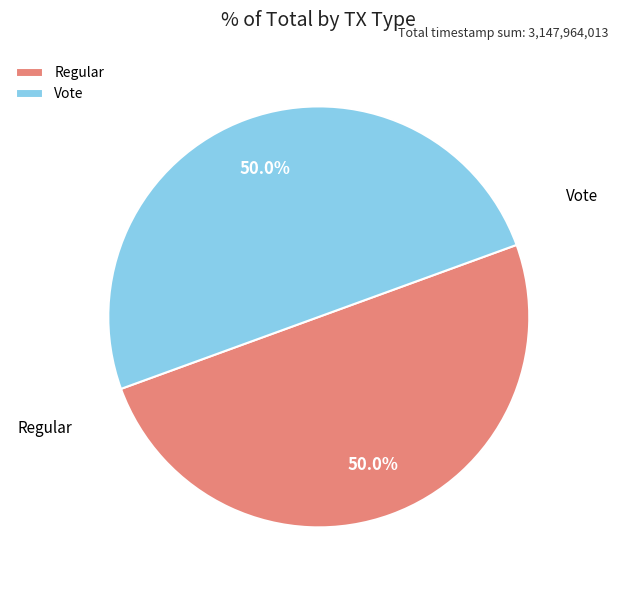

Approximately how many times larger is the value at Vote compared to Regular?

1.0